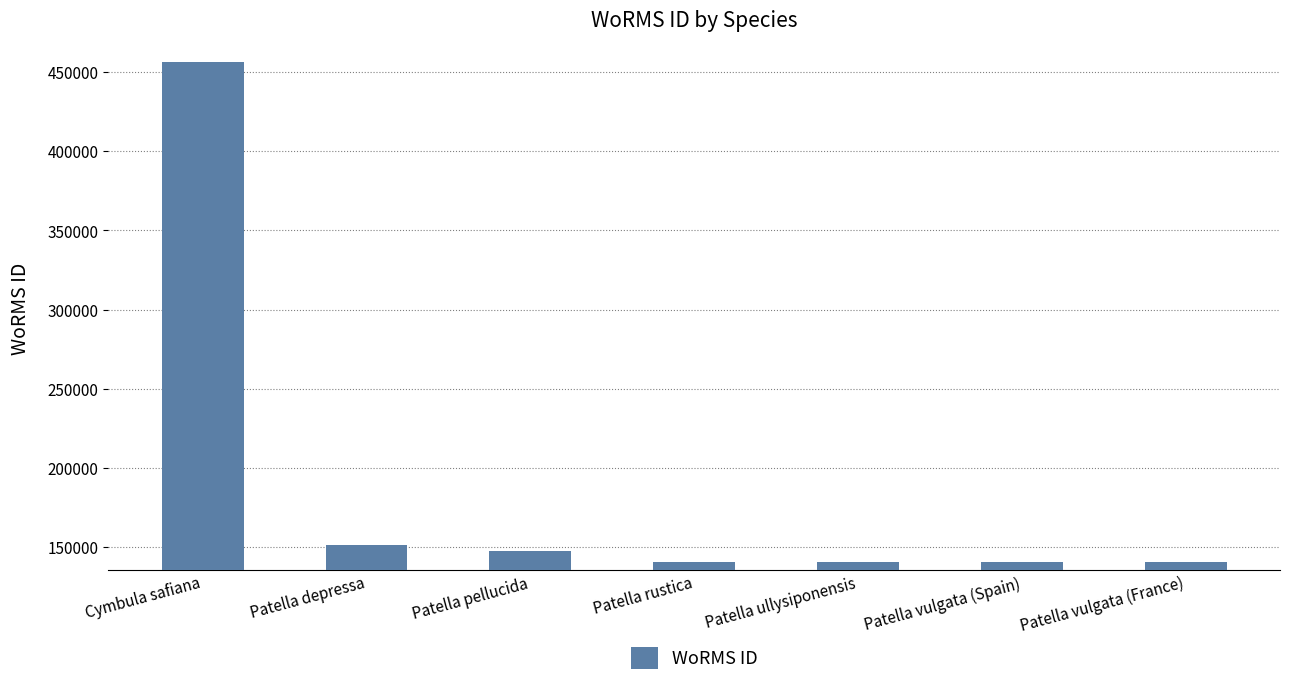

What is the average value?

188319